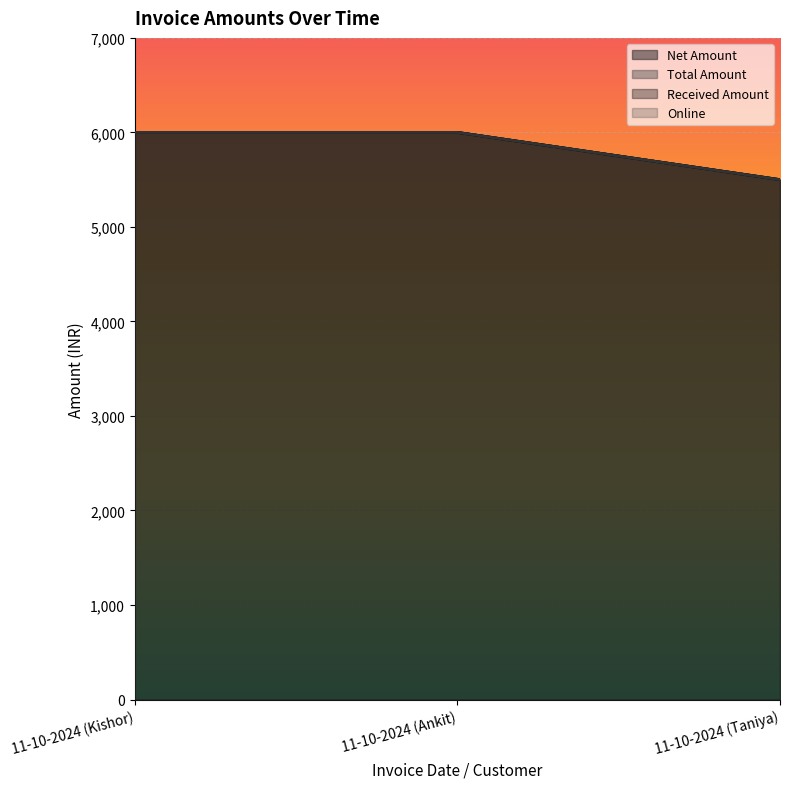

Which series changed the most between 11-10-2024 (Kishor) and 11-10-2024 (Taniya)?

Net Amount